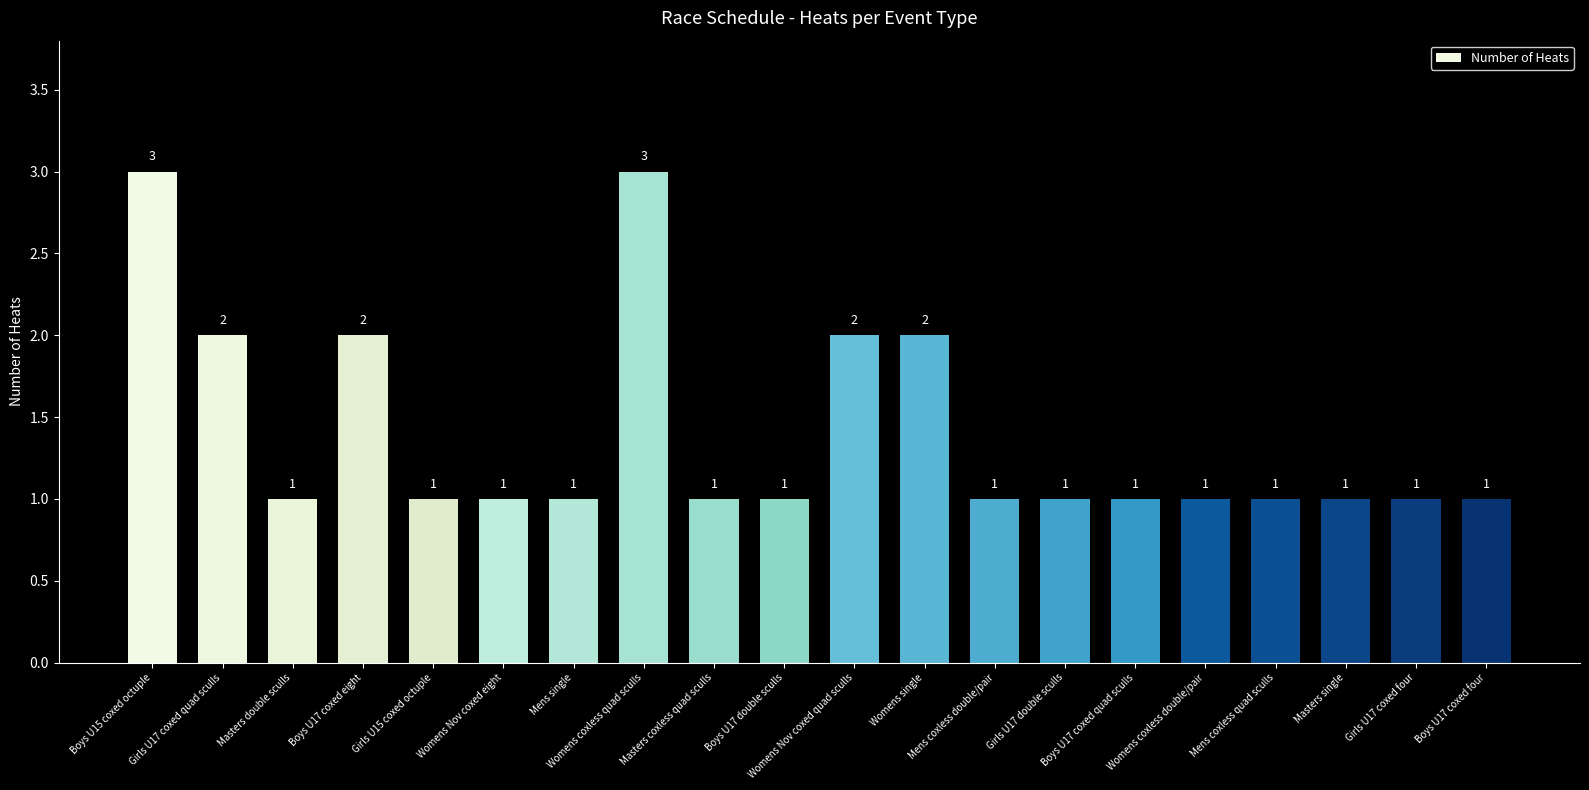

How many bars are there in total?

20